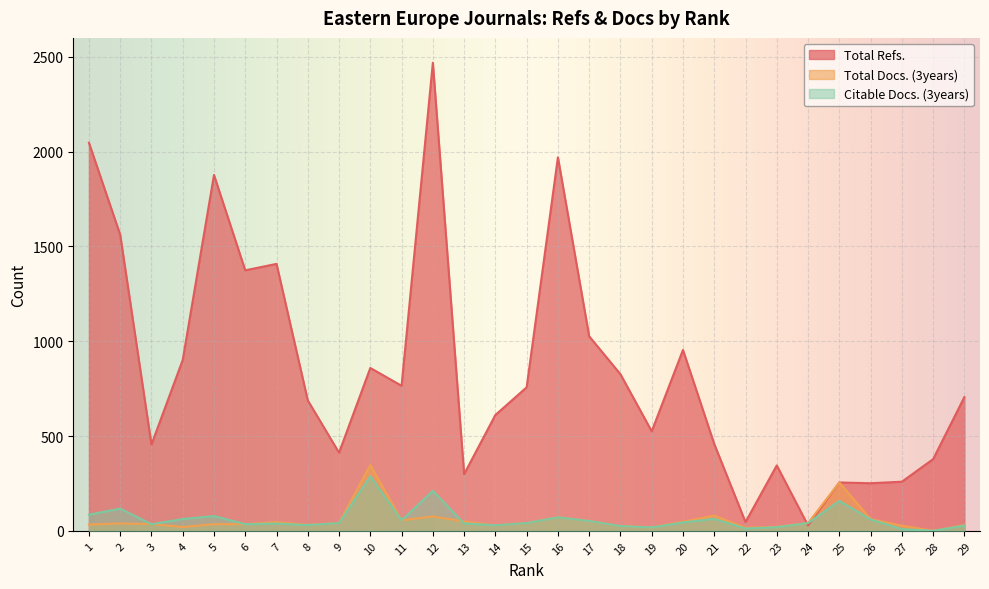

True or false: Total Refs. has more than 1 points higher than both neighbors.

True